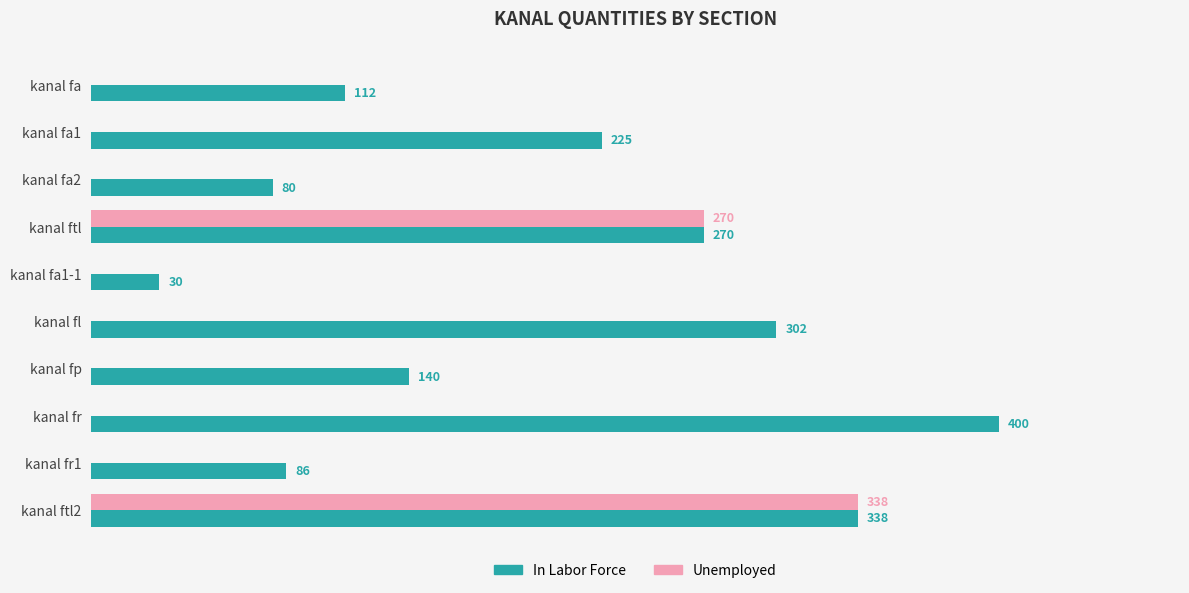

At which category is the sum across all series the highest?

kanal ftl2